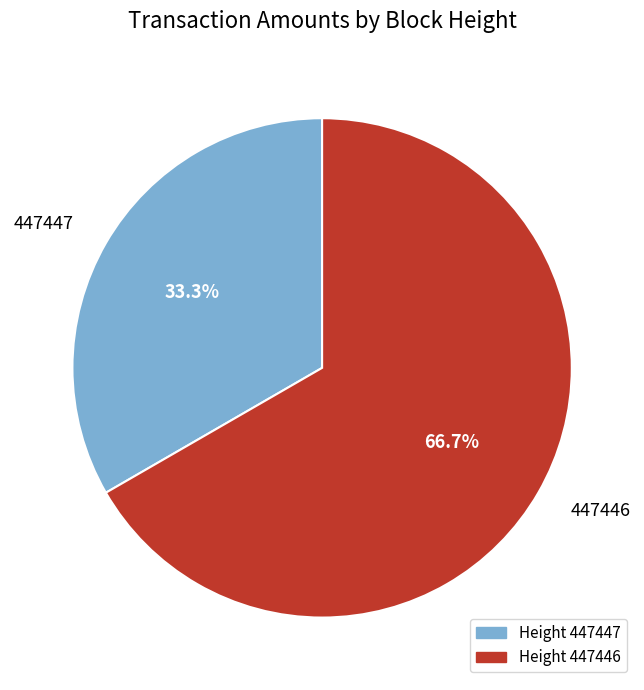

Rank the categories by value from lowest to highest.

Height 447447, Height 447446